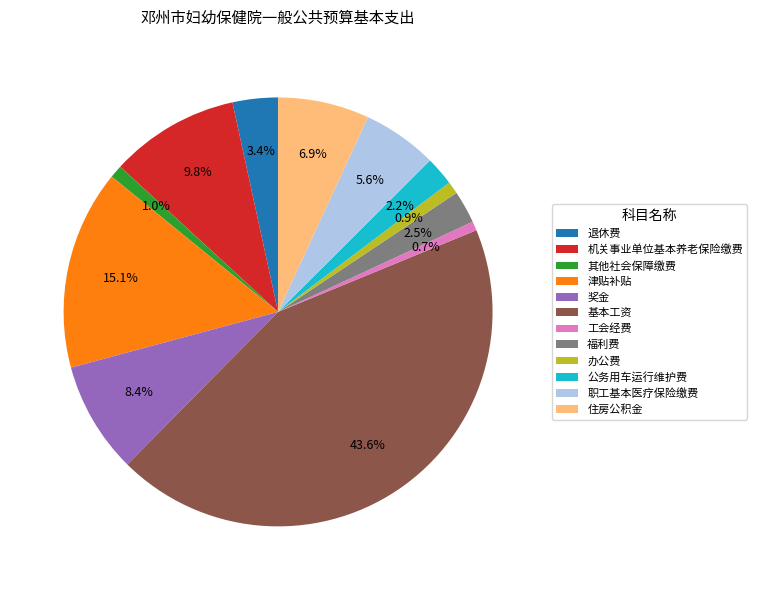

Does 办公费 represent more than half of the total?

No